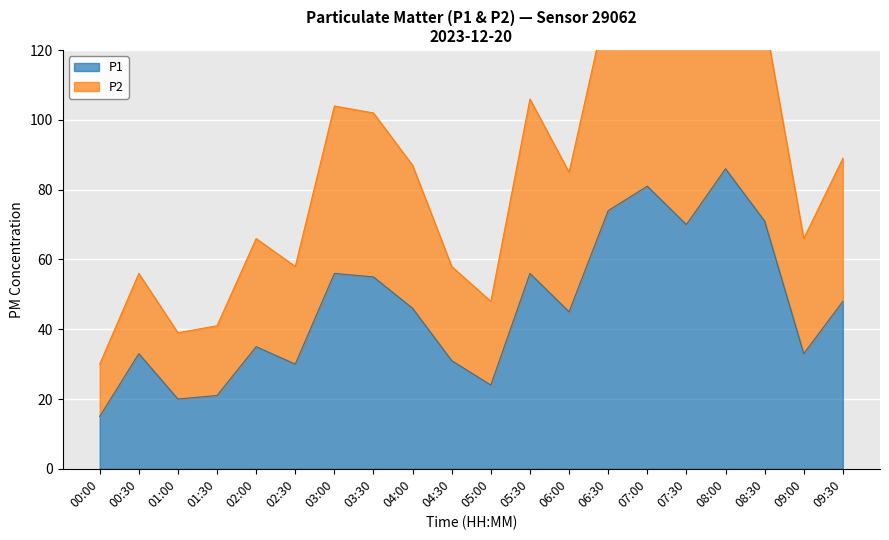

Which series has the largest total across all categories?

P2